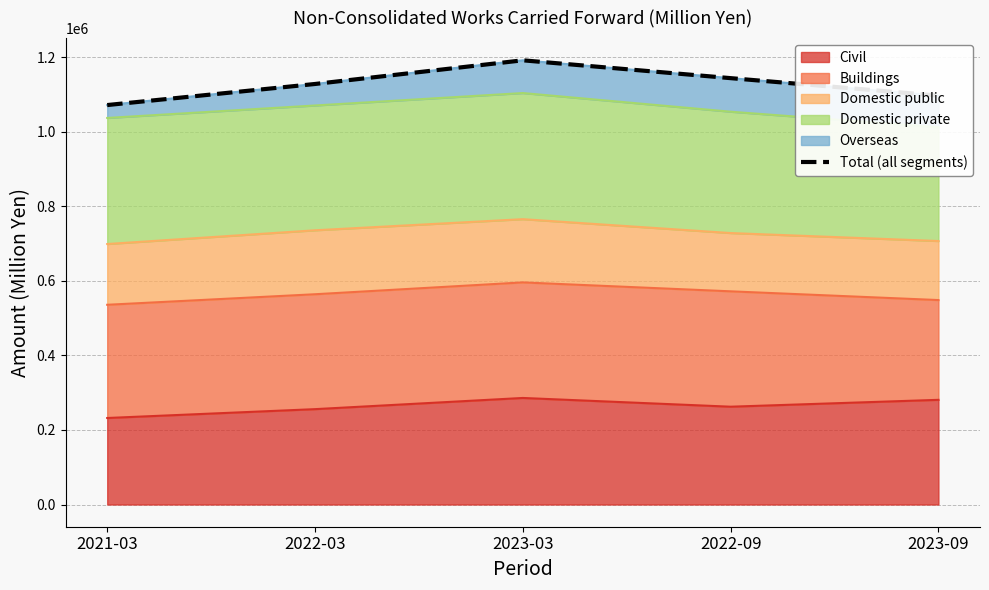

What is the maximum value shown in the chart?

1191552